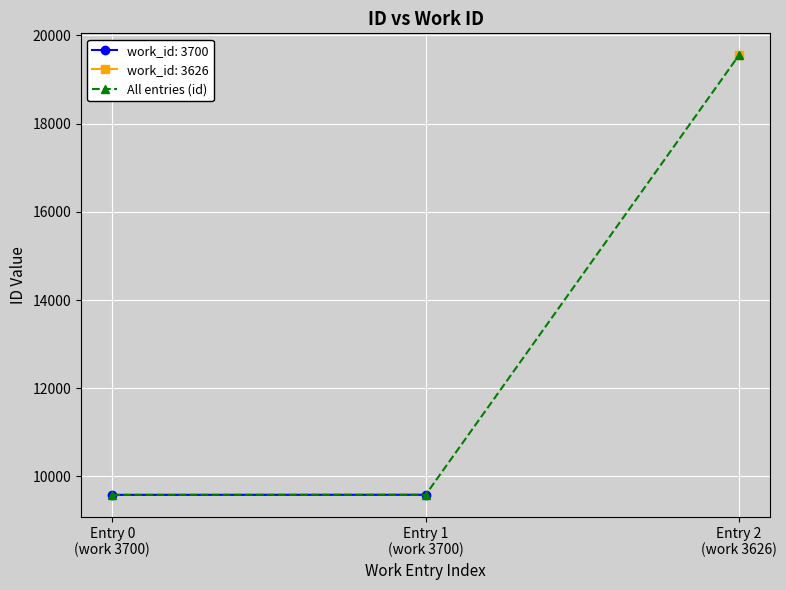

Where does the data first go above 9585?

Entry 2
(work 3626)